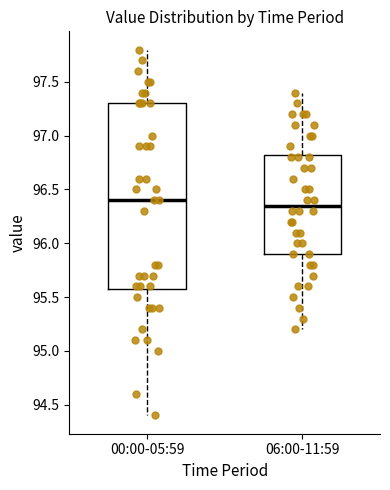

Which box is the tallest, from its lower edge to its upper edge?

00:00-05:59